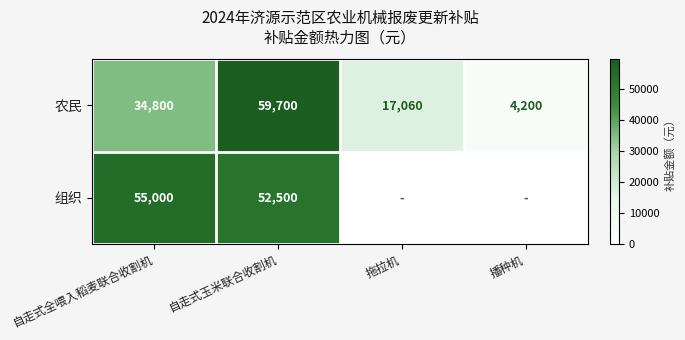

What is the difference between the highest and lowest values at 自走式玉米联合收割机?

7200